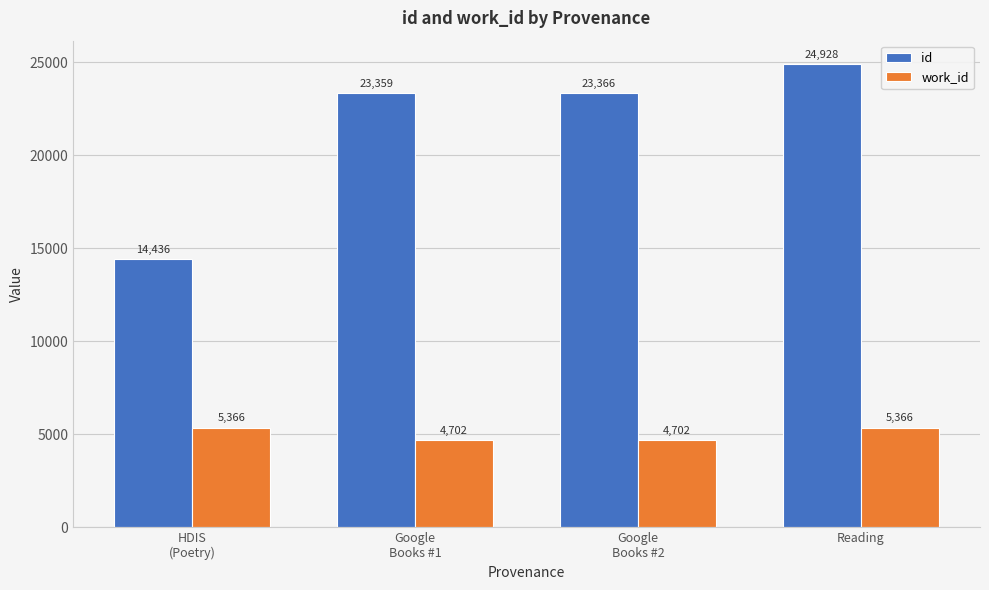

The id series shows 24928 at Reading. True or false?

True